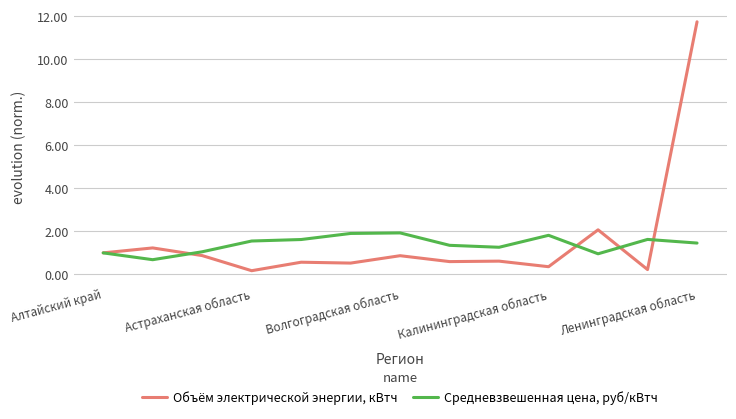

Which series has the largest range (max minus min)?

Объём электрической энергии, кВтч